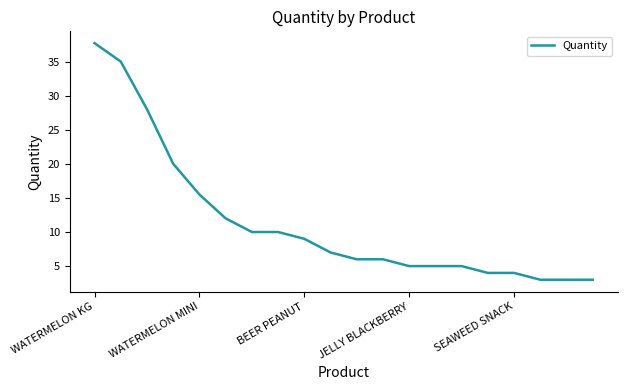

What is the maximum value shown in the chart?

37.7